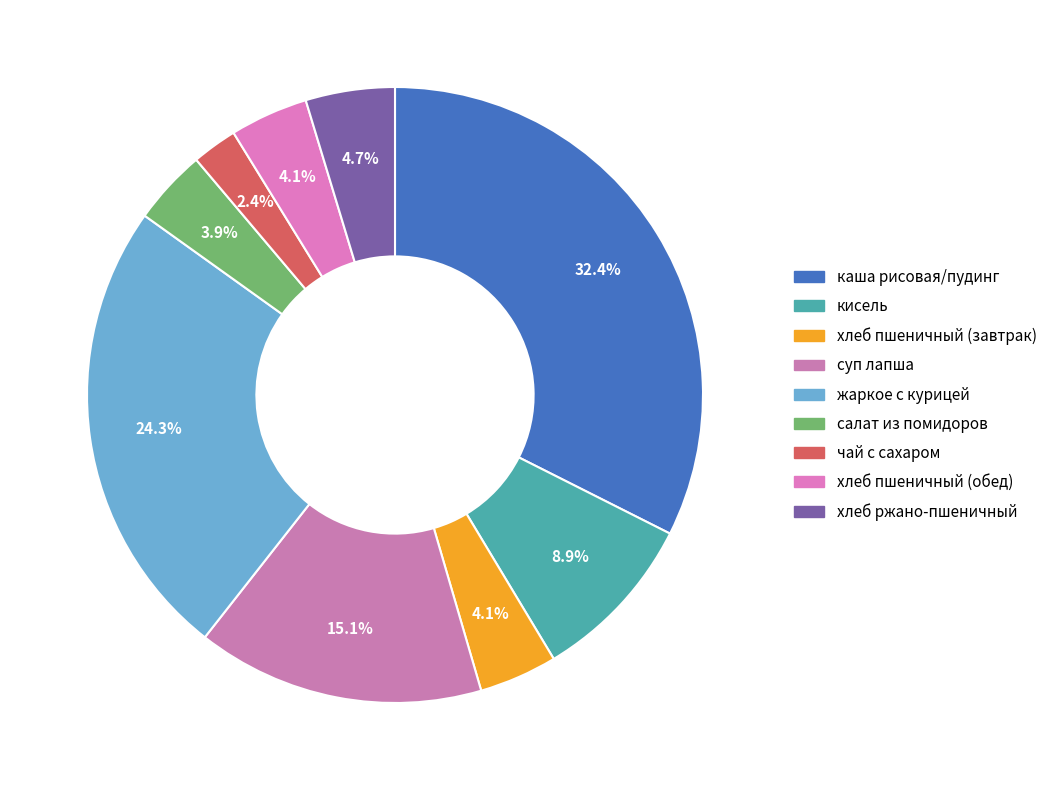

To the nearest percent, what portion does хлеб пшеничный (завтрак) represent?

4%